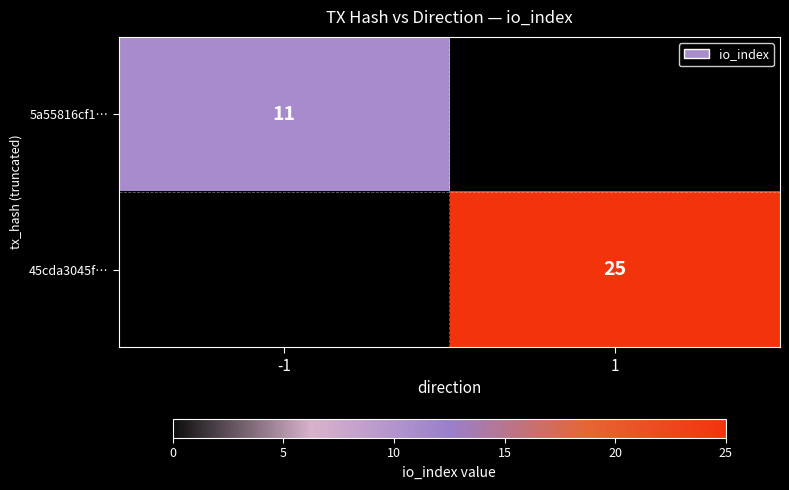

Is it true that 45cda3045f… equals 41 at 1?

False